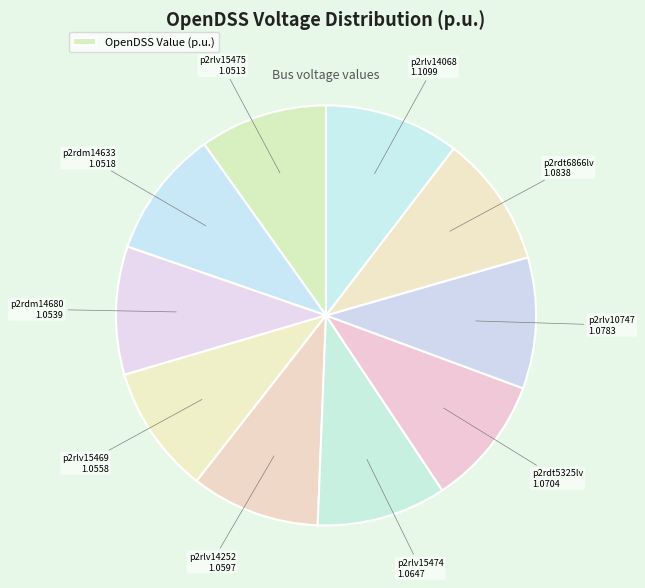

How many segments does this pie chart have?

10